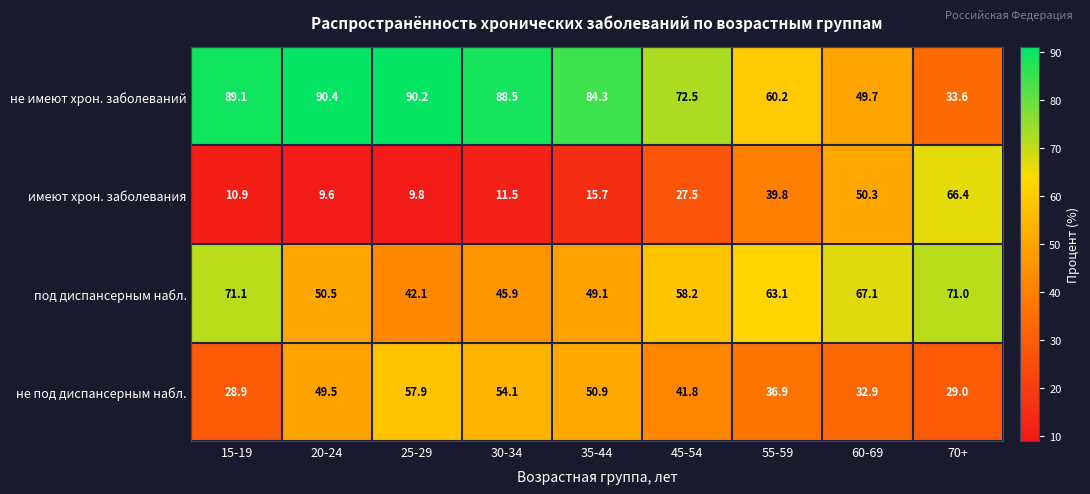

Is it true that имеют хрон. заболевания equals 9.8 at 25-29?

True